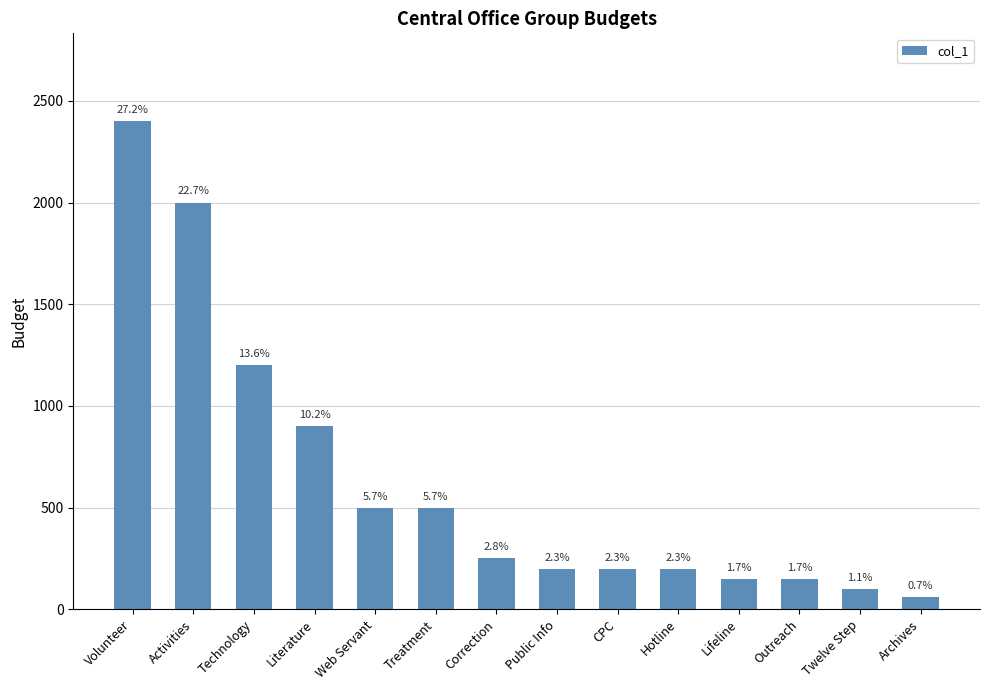

What is the value of the 10th bar from the left?

200